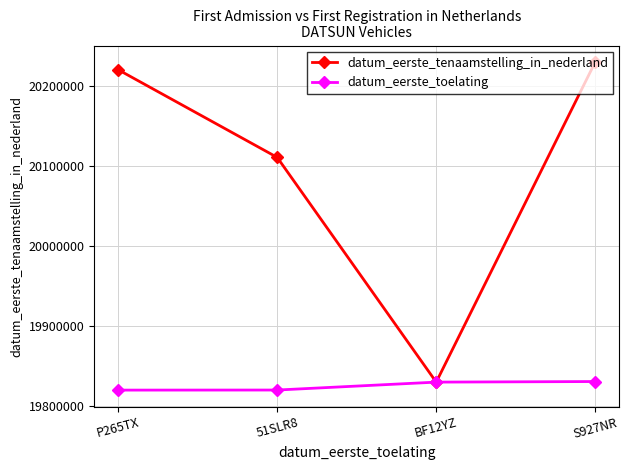

How many interior local valleys does the datum_eerste_tenaamstelling_in_nederland series have?

1